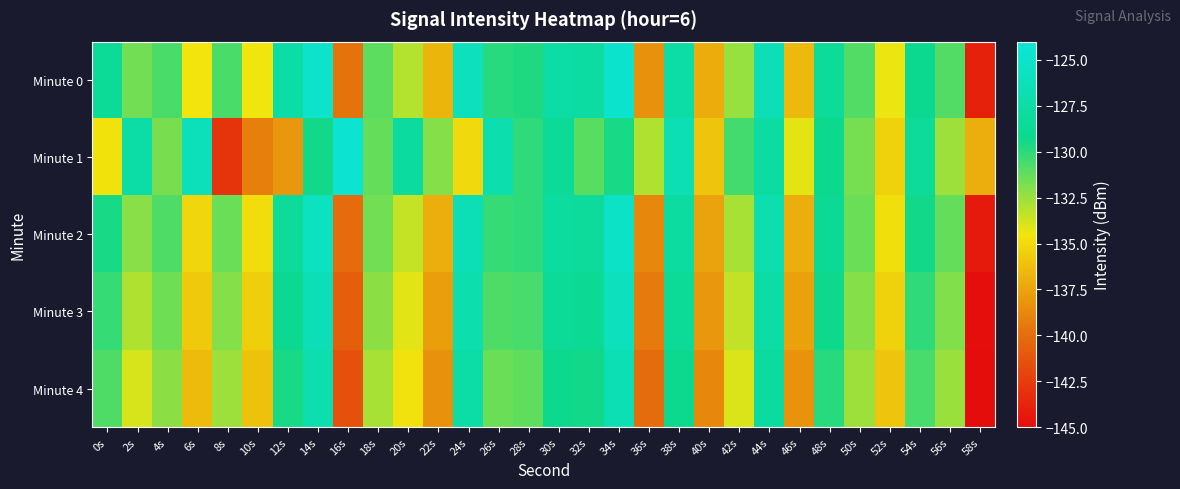

What is the difference between the highest and lowest values at 22s?

6.3